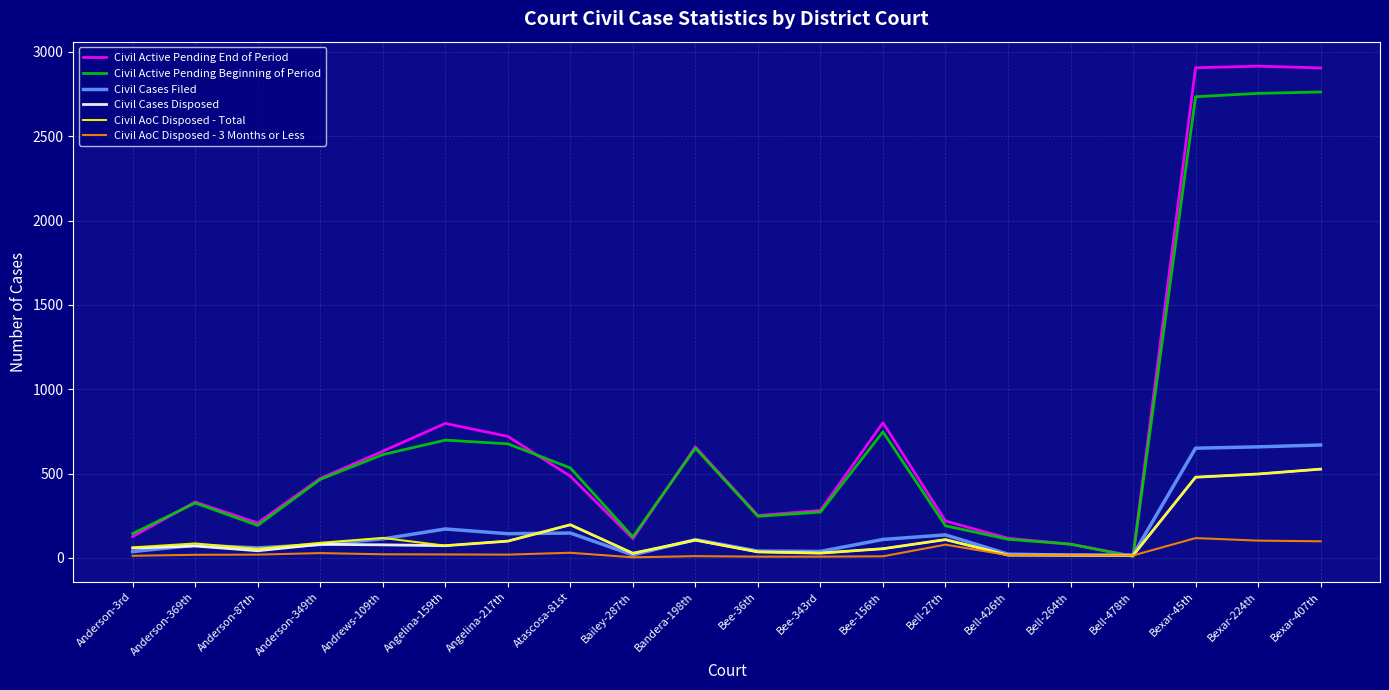

Is the value of Civil AoC Disposed - Total at Bandera-198th greater than the value of Civil AoC Disposed - 3 Months or Less at Angelina-217th?

Yes